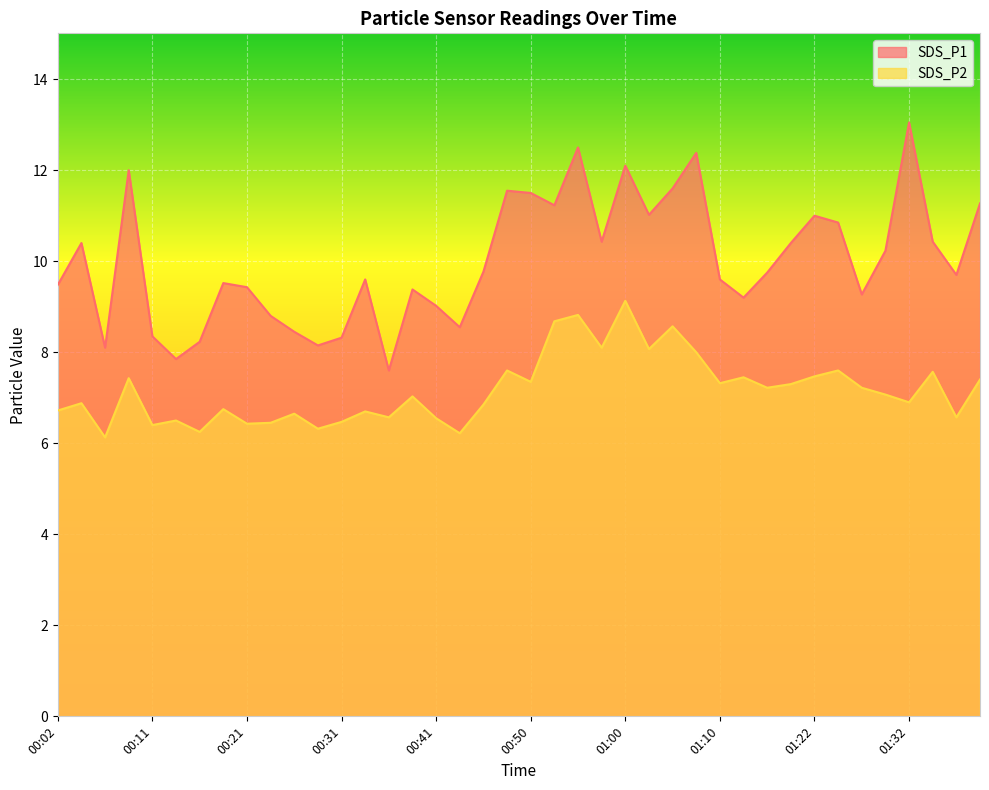

Where is the first local minimum for SDS_P2?

00:06